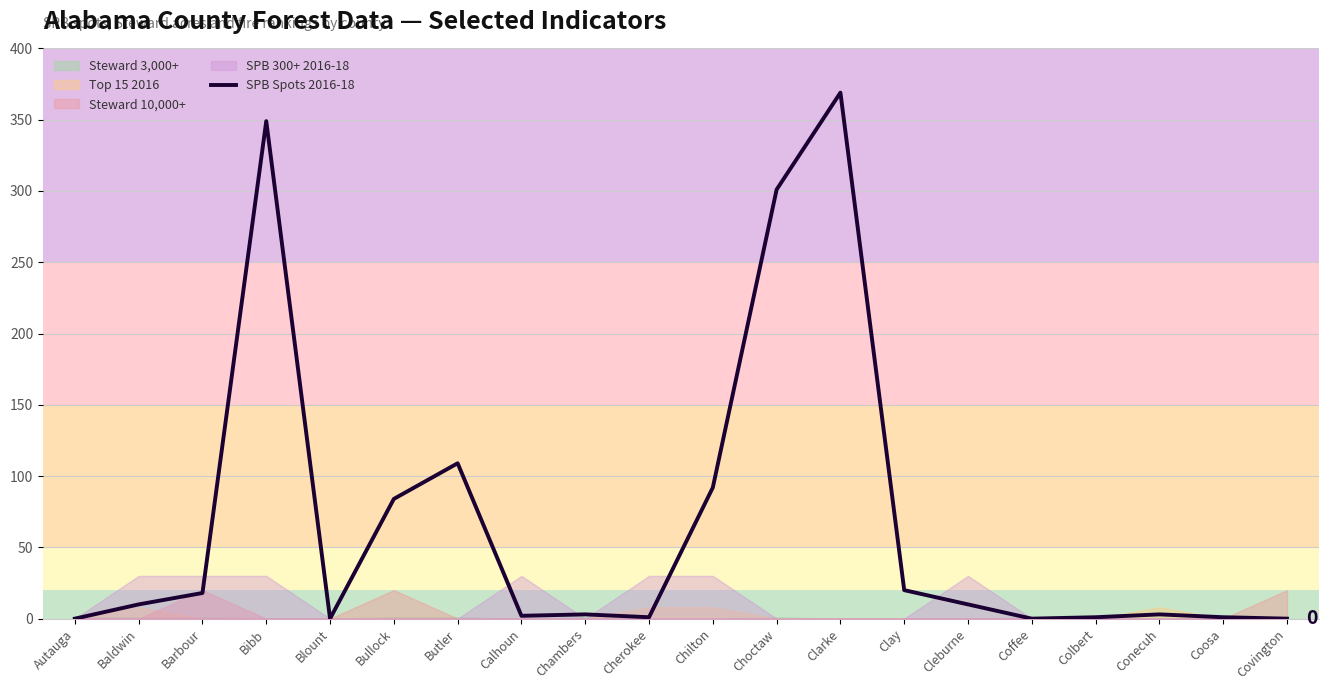

Is it true that the value at Cleburne is 10?

True